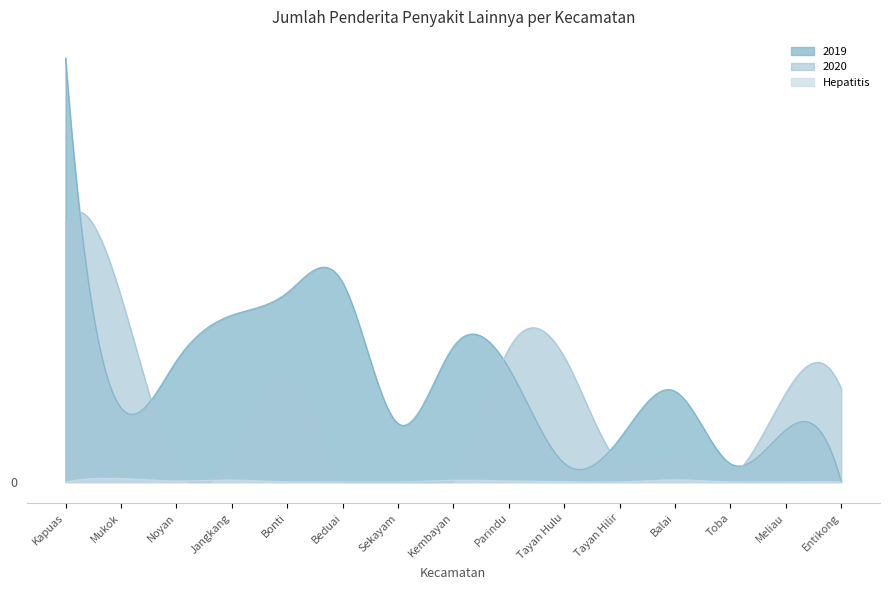

What is the spread (max minus min) of values at Kembayan?

619